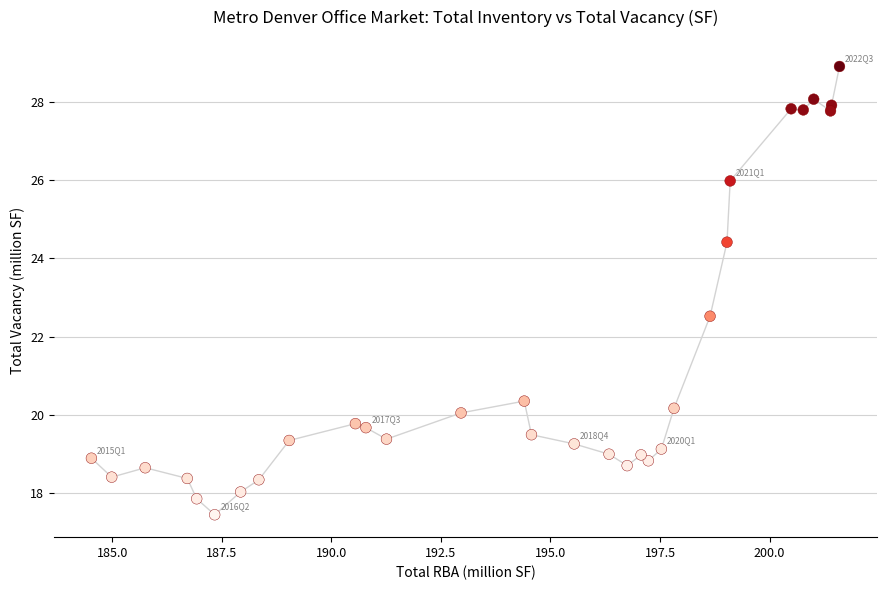

What Y value in the scatter plot is closest to 23?

22.5